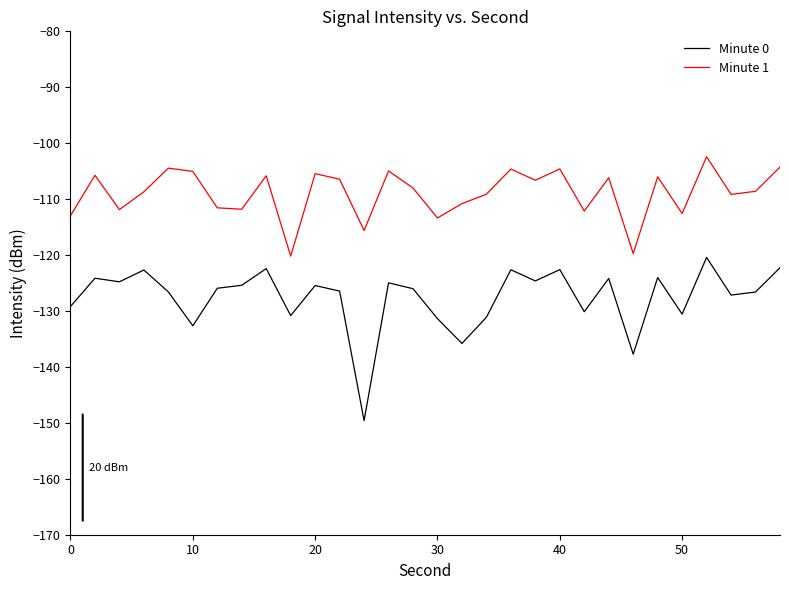

True or false: Minute 1 and Minute 0 intersect in this chart.

False